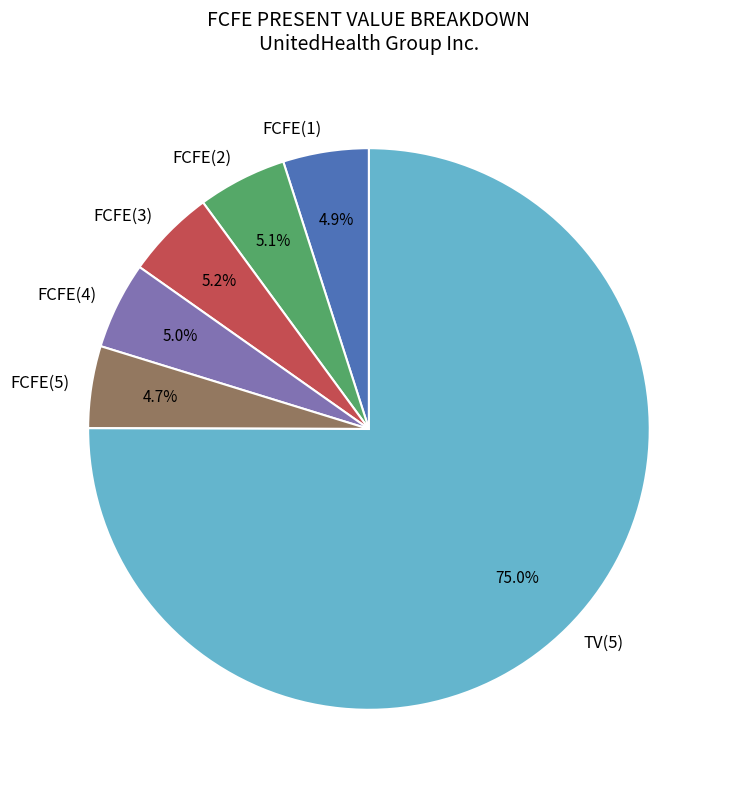

What percentage is NOT represented by FCFE(3)?

94.8%